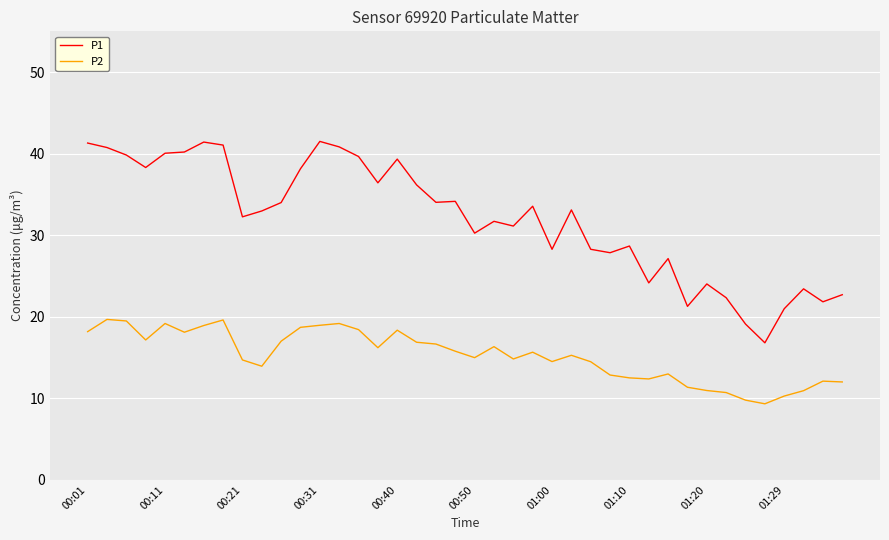

What is the maximum value shown in the chart?

41.5